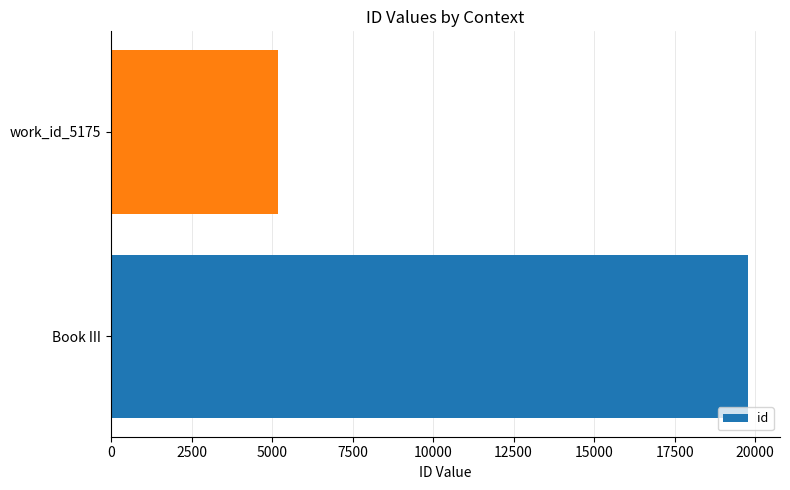

What is the change in value from Book III to work_id_5175?

-14609